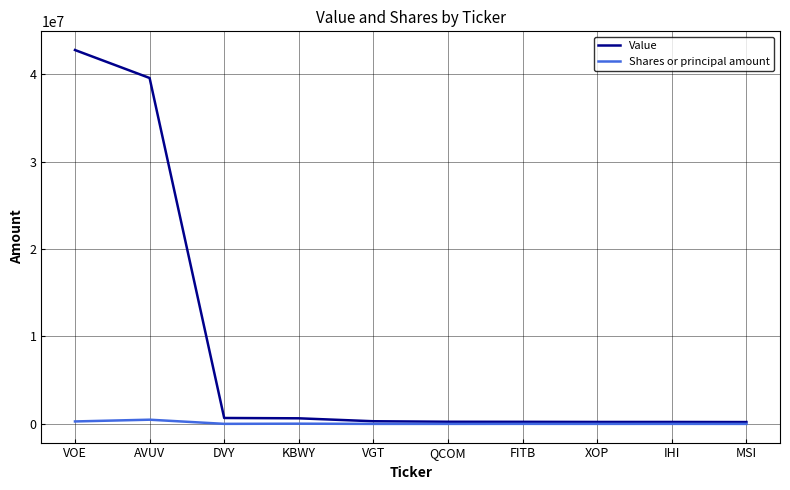

What is the maximum value for Value?

42760000